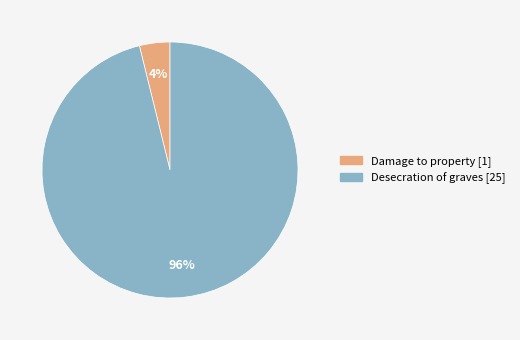

How many segments does this pie chart have?

2